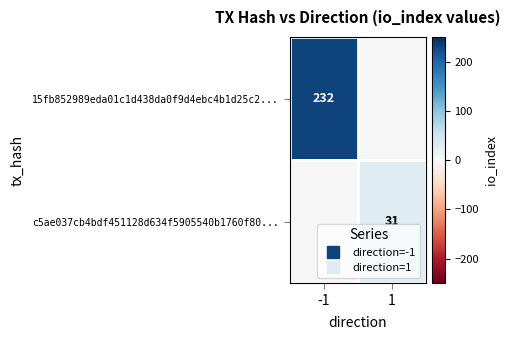

True or false: 15fb852989eda01c1d438da0f9d4ebc4b1d25c2... has a value of 232 at -1.

True